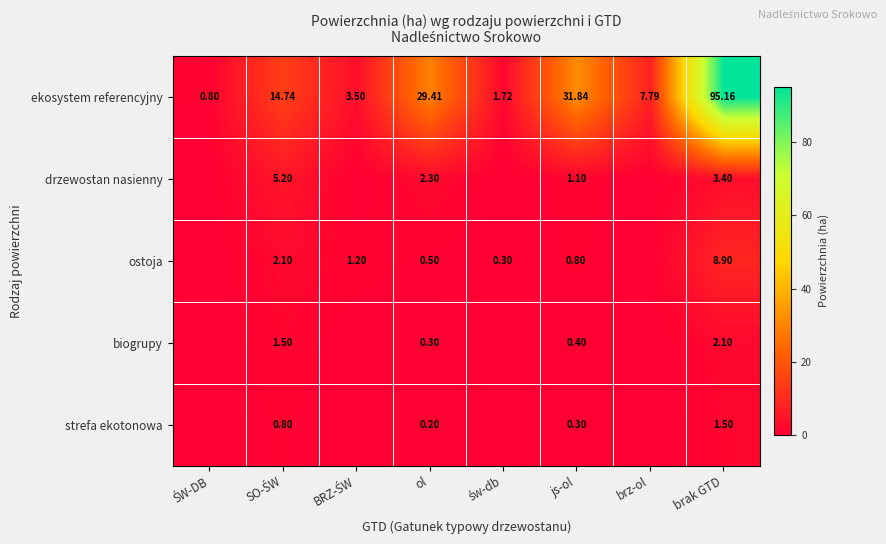

Which series changed the most between js-ol and brak GTD?

ekosystem referencyjny